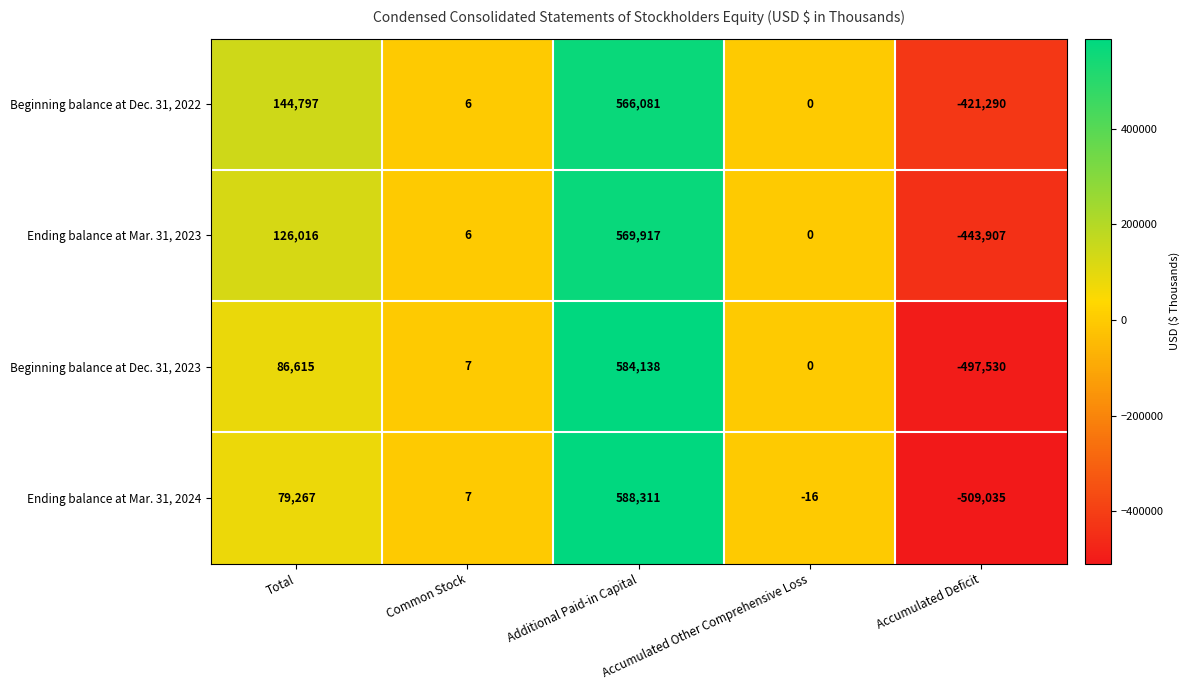

Which series changed the most between Total and Common Stock?

Beginning balance at Dec. 31, 2022